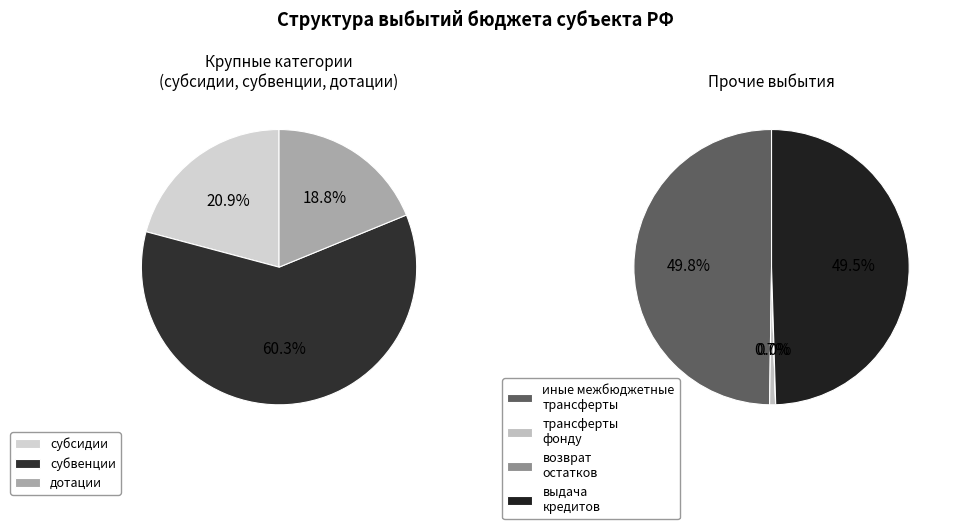

The возврат неиспользованных остатков slice represents 1% of the pie. True or false?

False